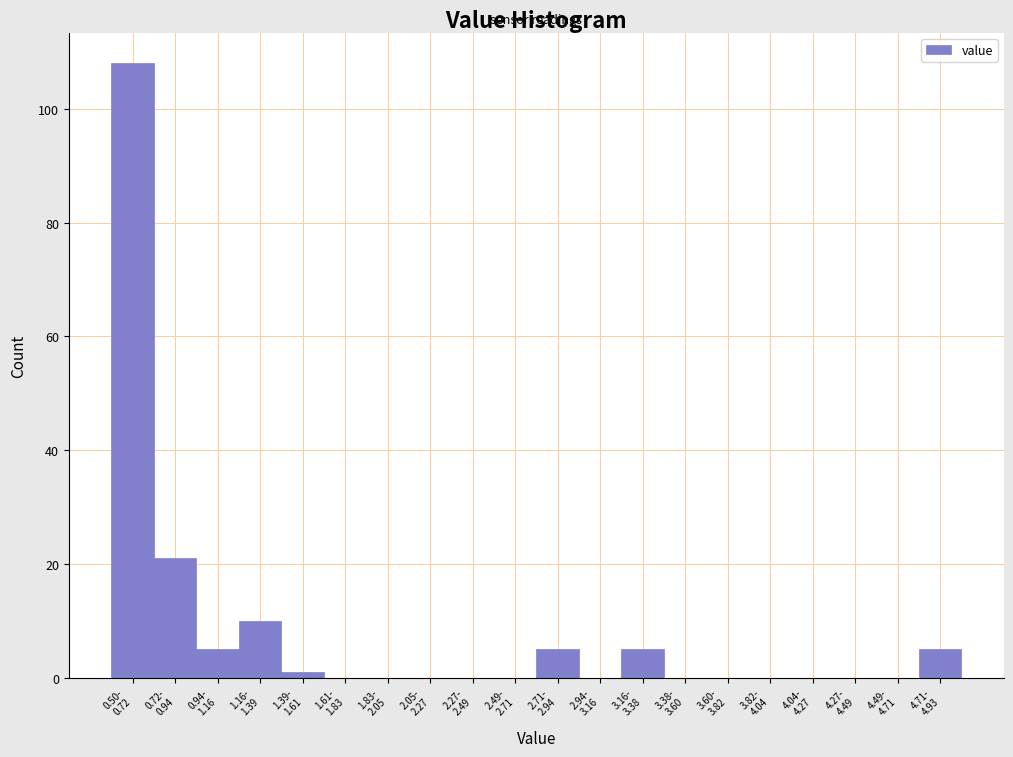

What is the maximum value shown in the chart?

108